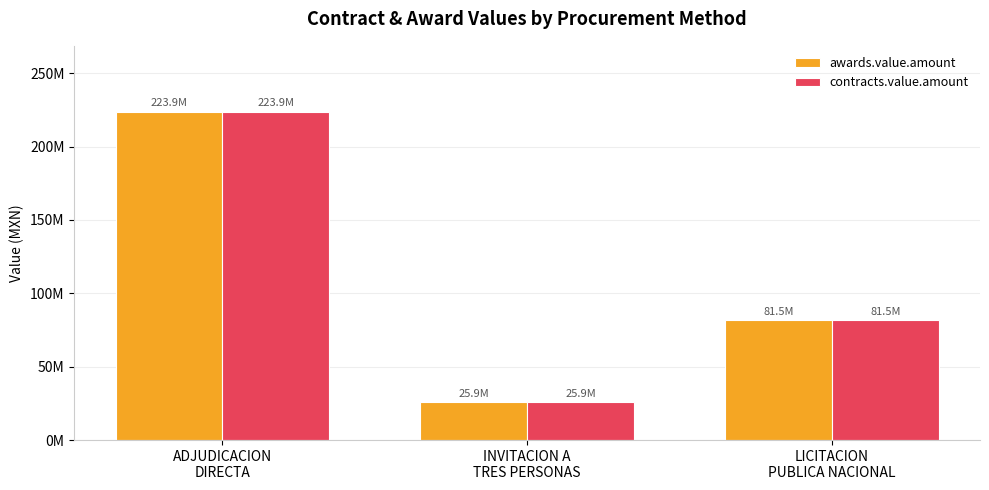

Does the chart contain any negative values?

No